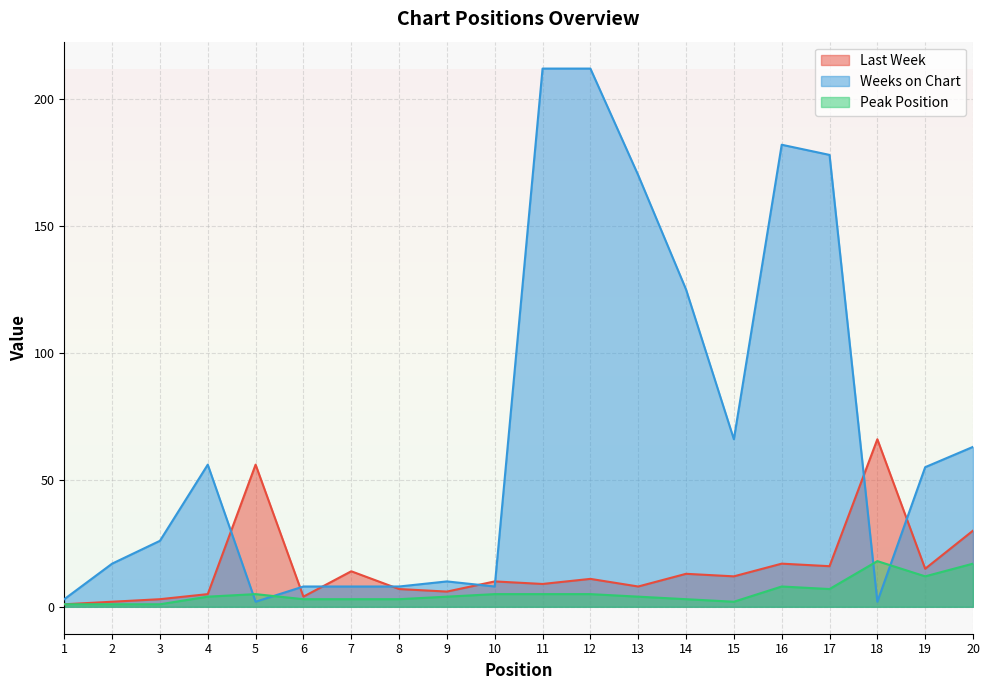

What is the greatest value displayed?

212